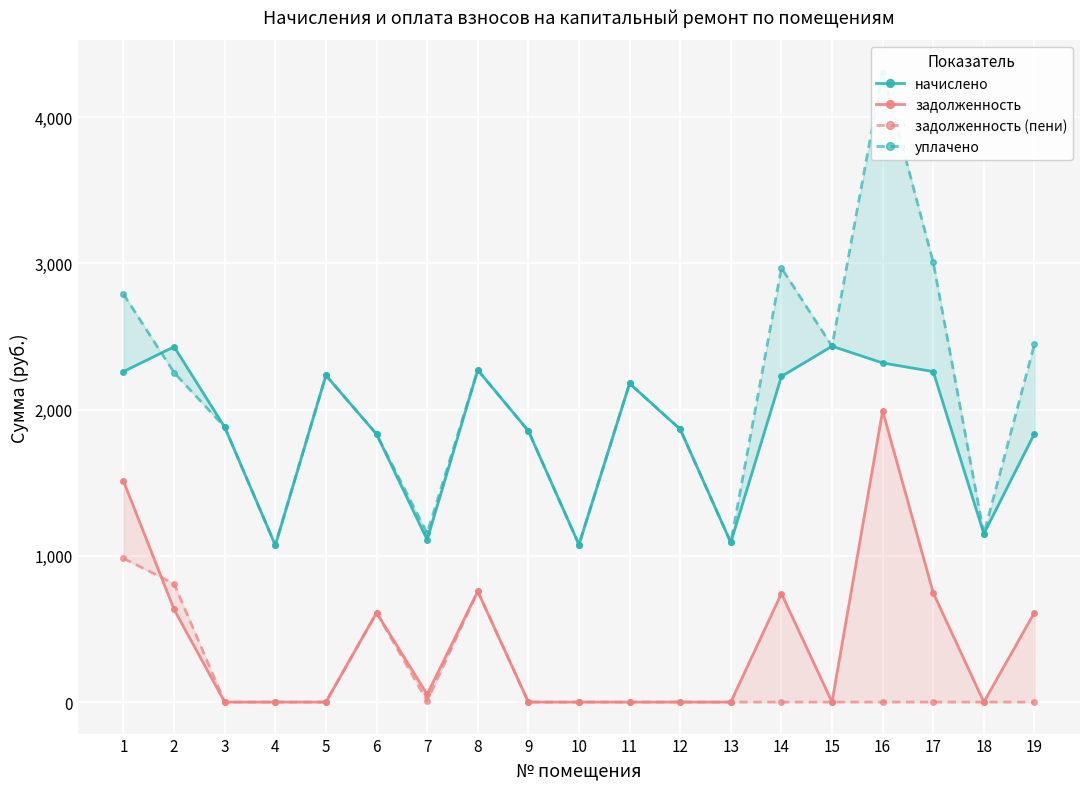

Which series has the largest range (max minus min)?

уплачено